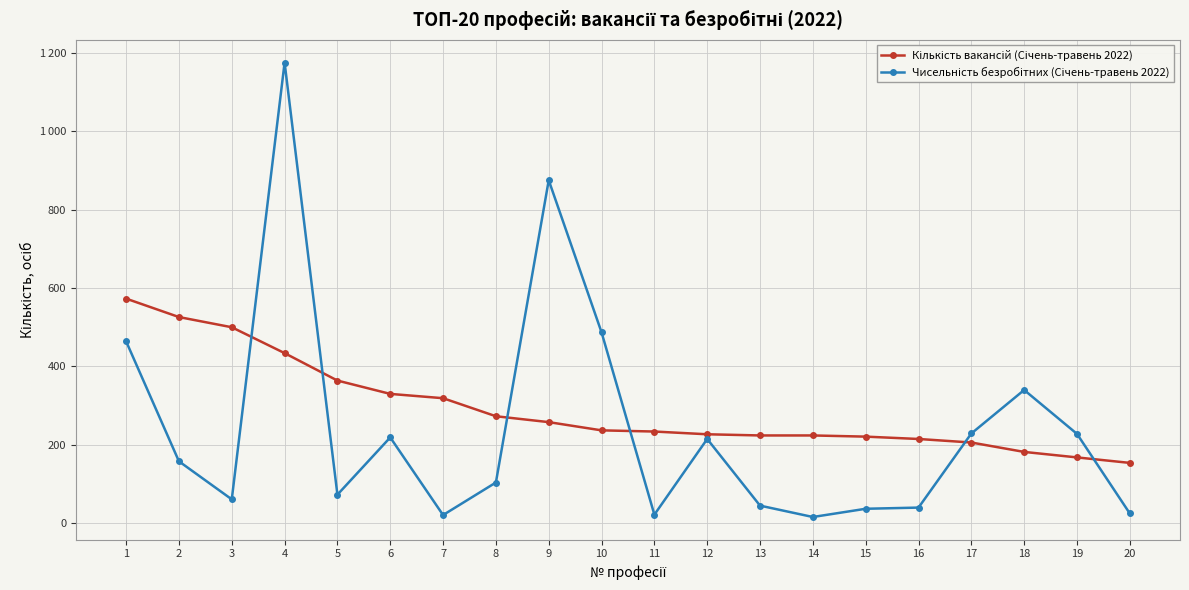

Which series has the widest spread of values?

Чисельність безробітних (Січень-травень 2022)